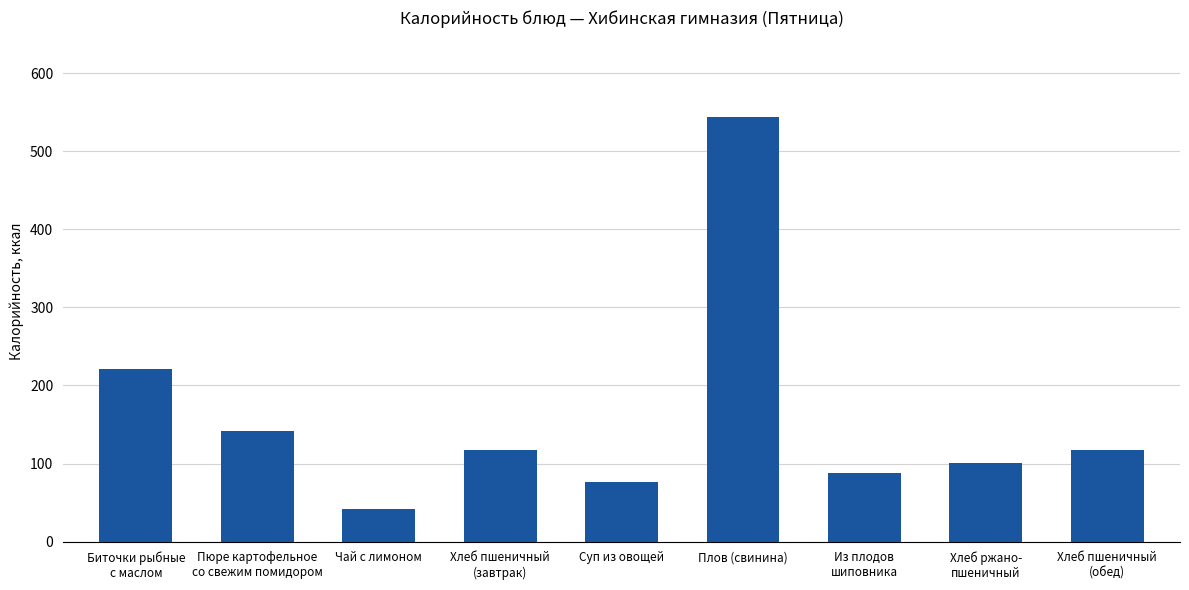

Count the number of values greater than 117.

5